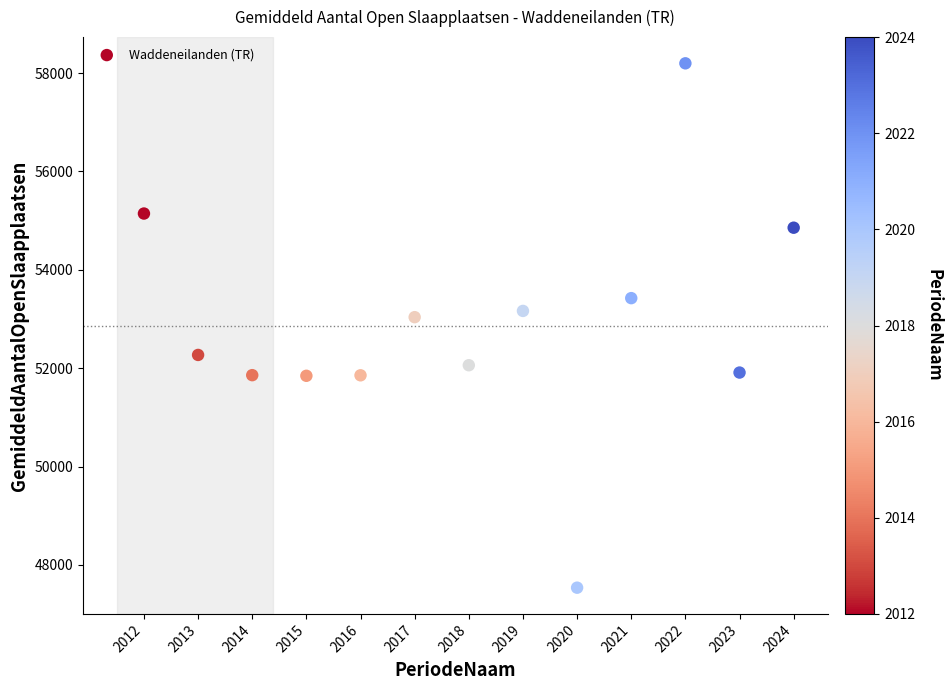

What Y value in the scatter plot is closest to 52868?

53038